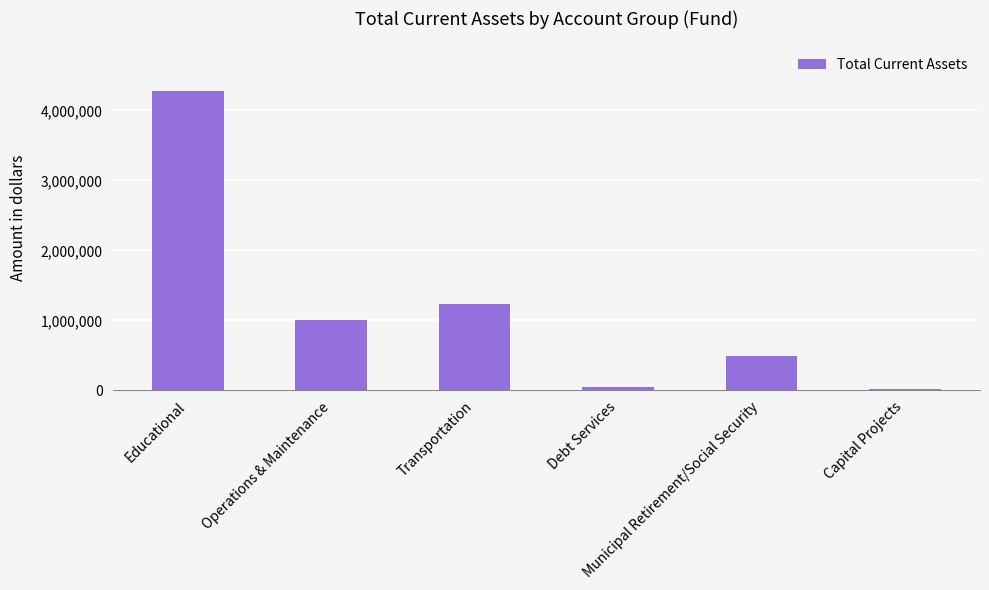

Is it true that the value at Operations & Maintenance is 485591?

False